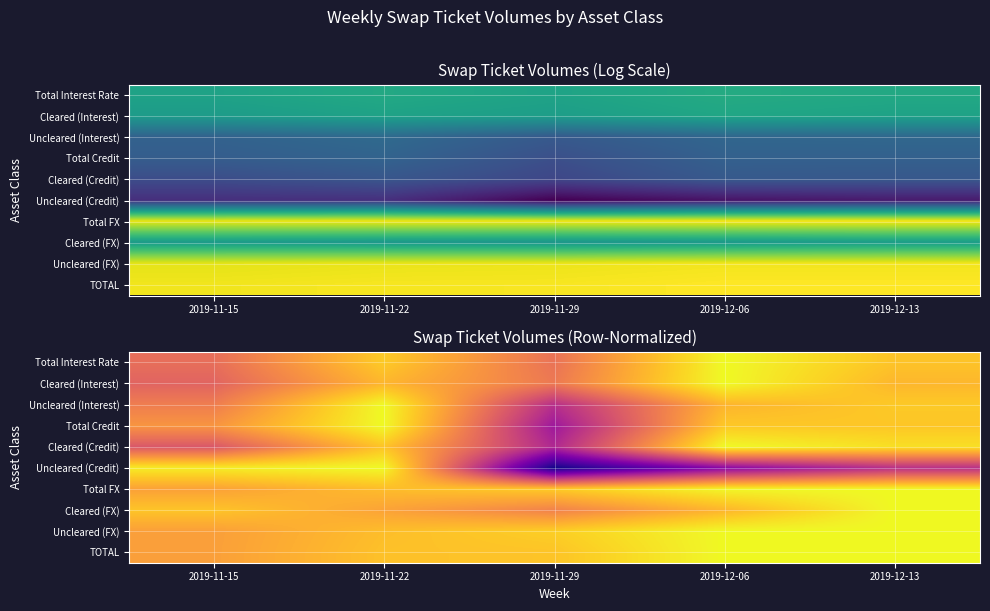

What is the sum of all Cleared (Credit) values?

4.3